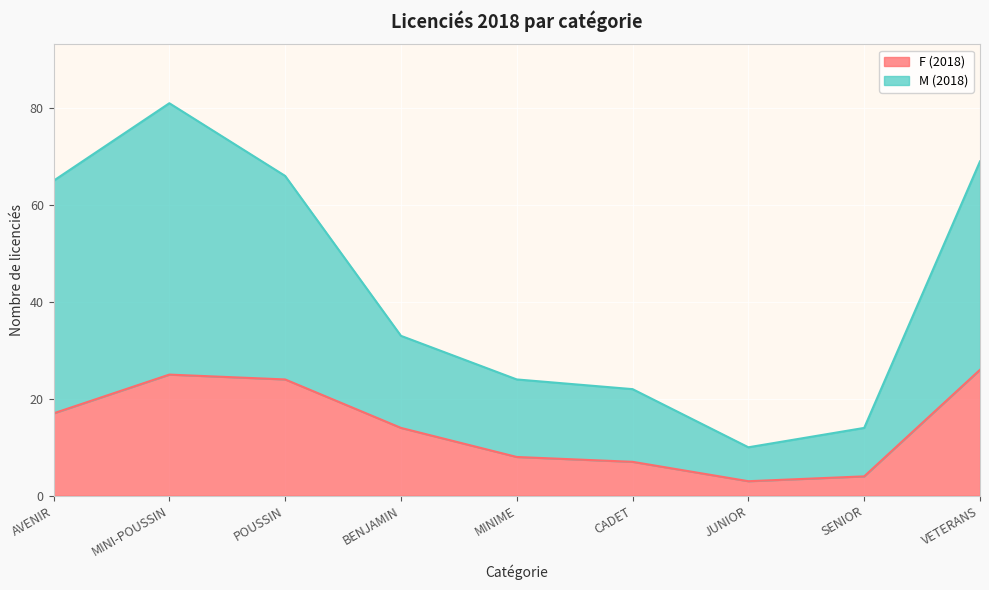

True or false: M (2018) and F (2018) cross at least once.

False